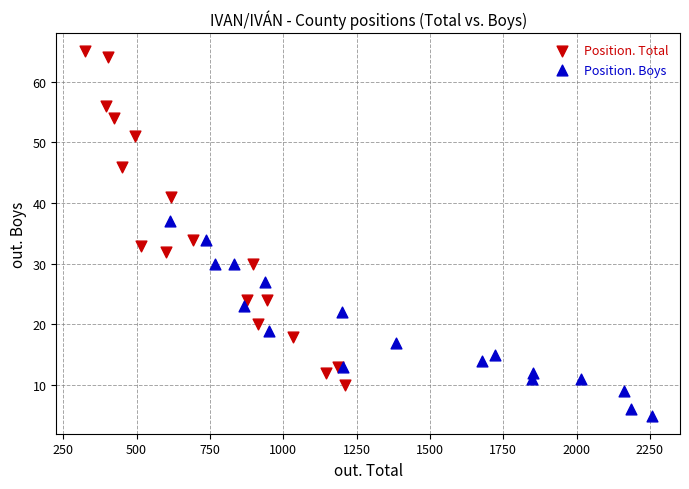

Which series reaches the minimum Y coordinate?

Position. Boys